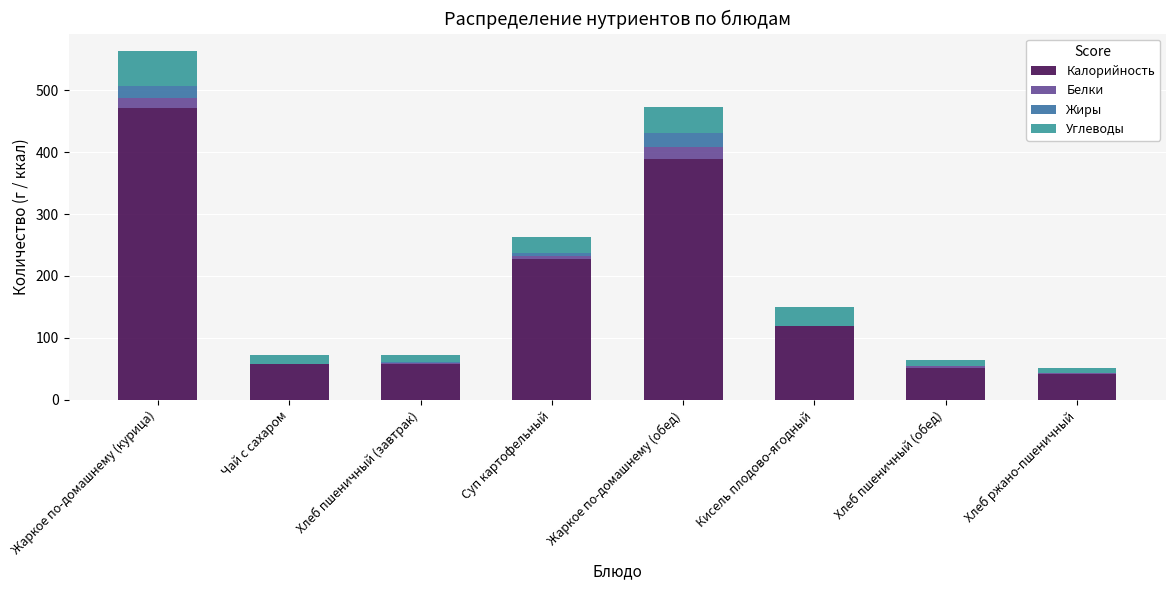

What is the total value across all series at Жаркое по-домашнему (курица)?

563.3